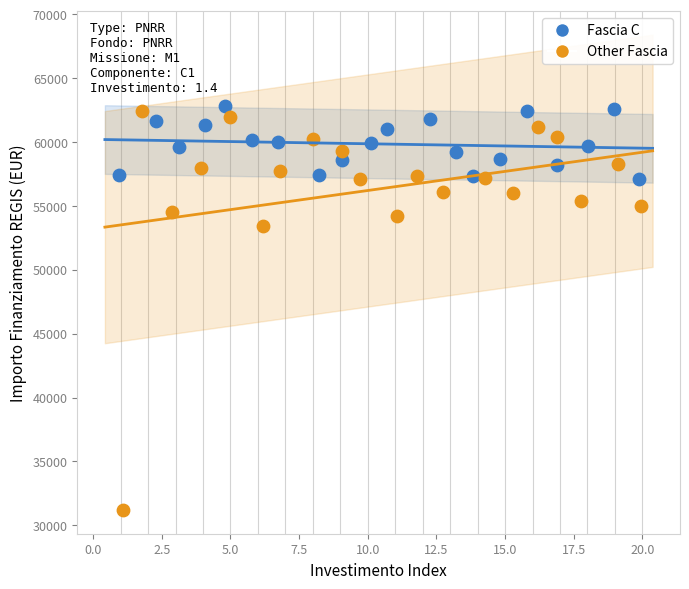

Which series has the largest Y range (max minus min)?

Other Fascia